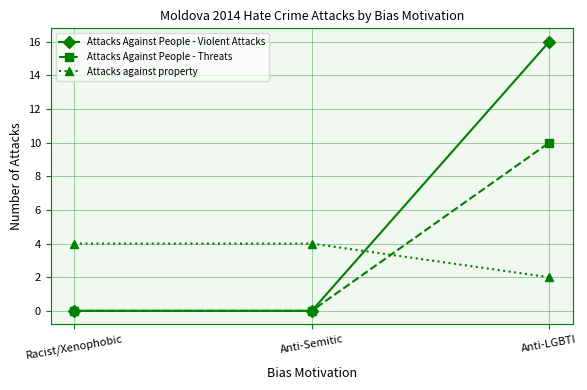

What is the maximum value for Attacks against property?

4